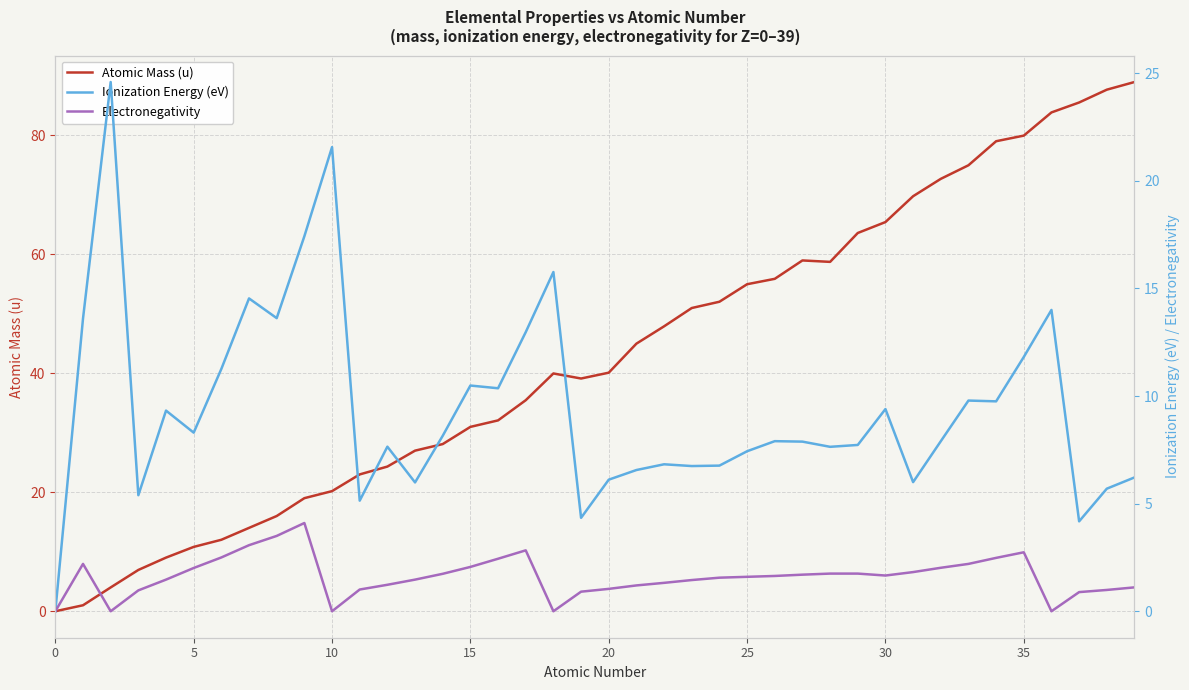

What is the sum of the Electronegativity values at 22 and 35?

4.4